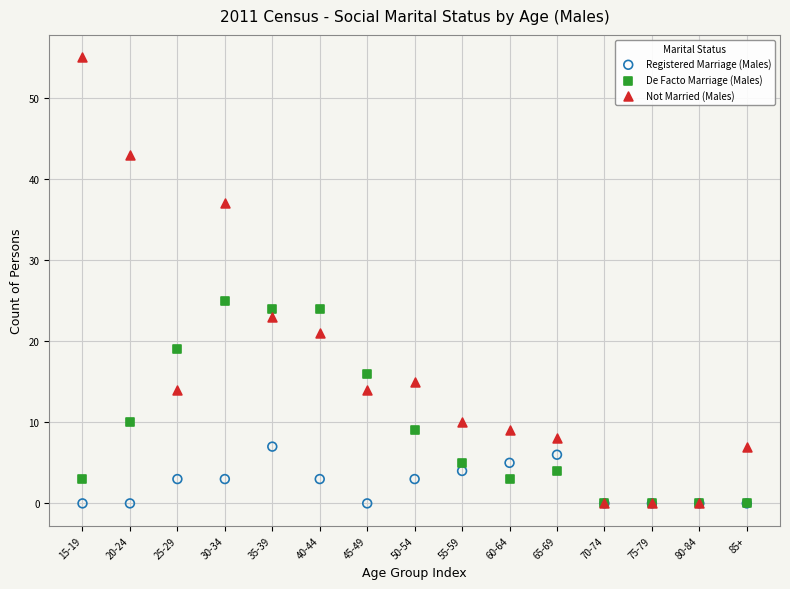

Across all series, what Y value is closest to 27?

25